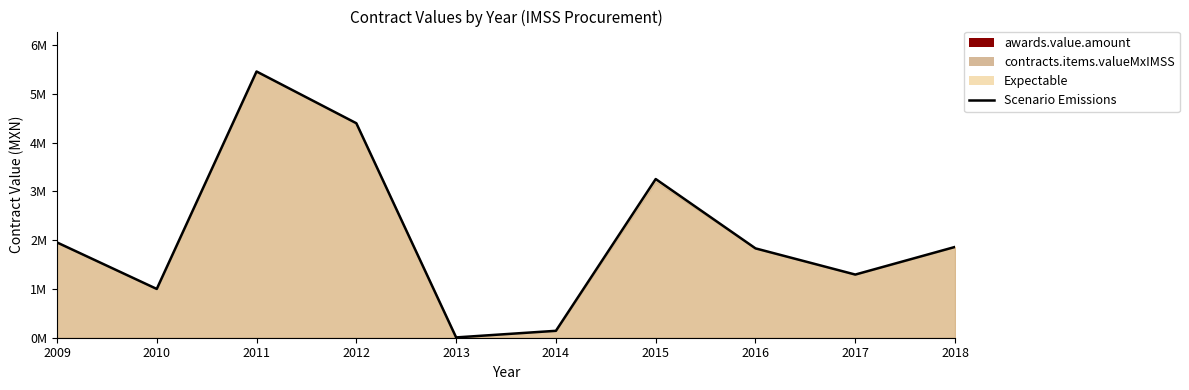

The value at 2017 is 1294560.0. True or false?

True